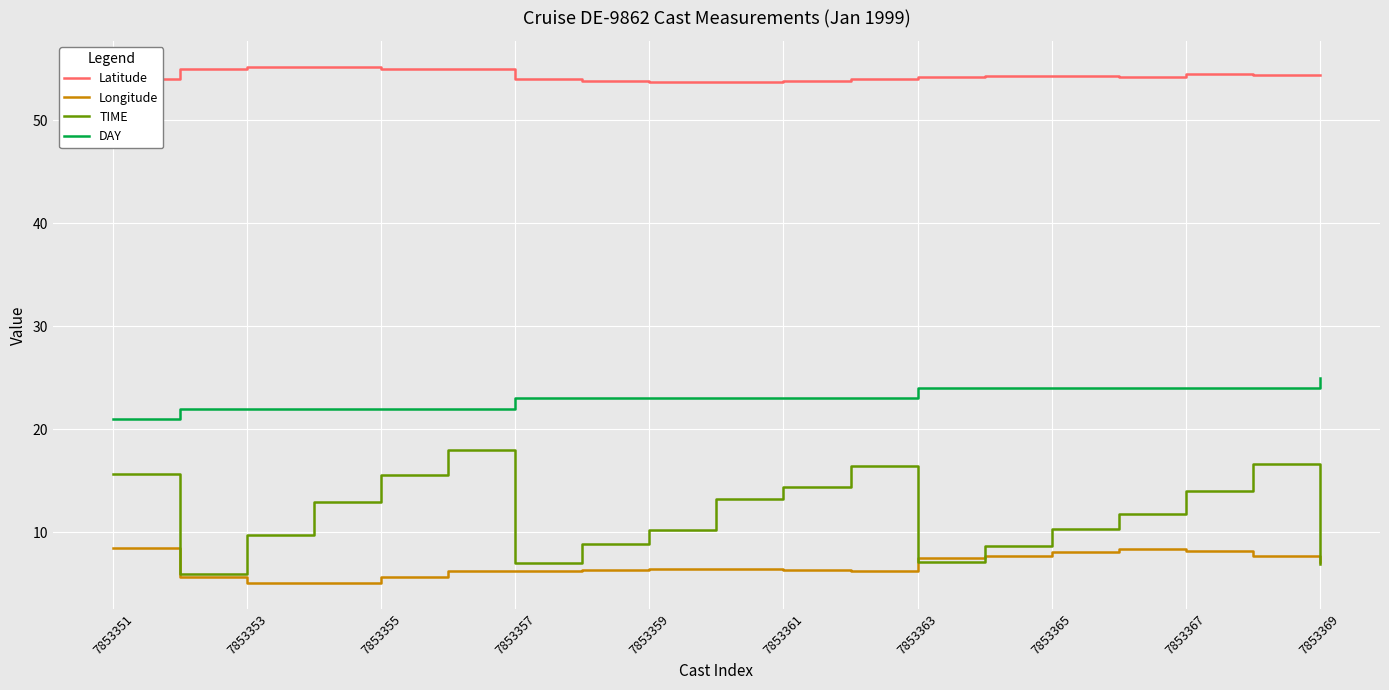

Which series has the largest total across all categories?

Latitude